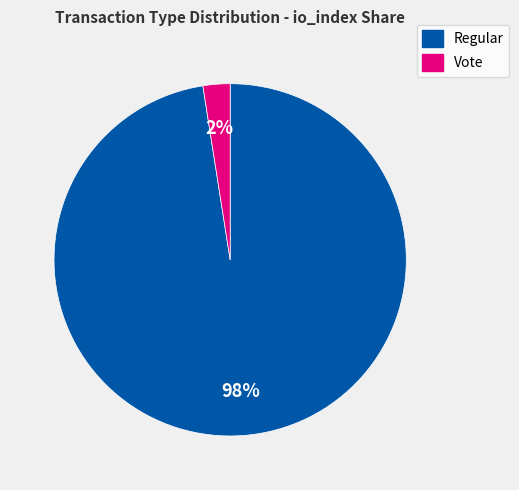

Do Regular and Vote together represent more than half of the pie?

Yes